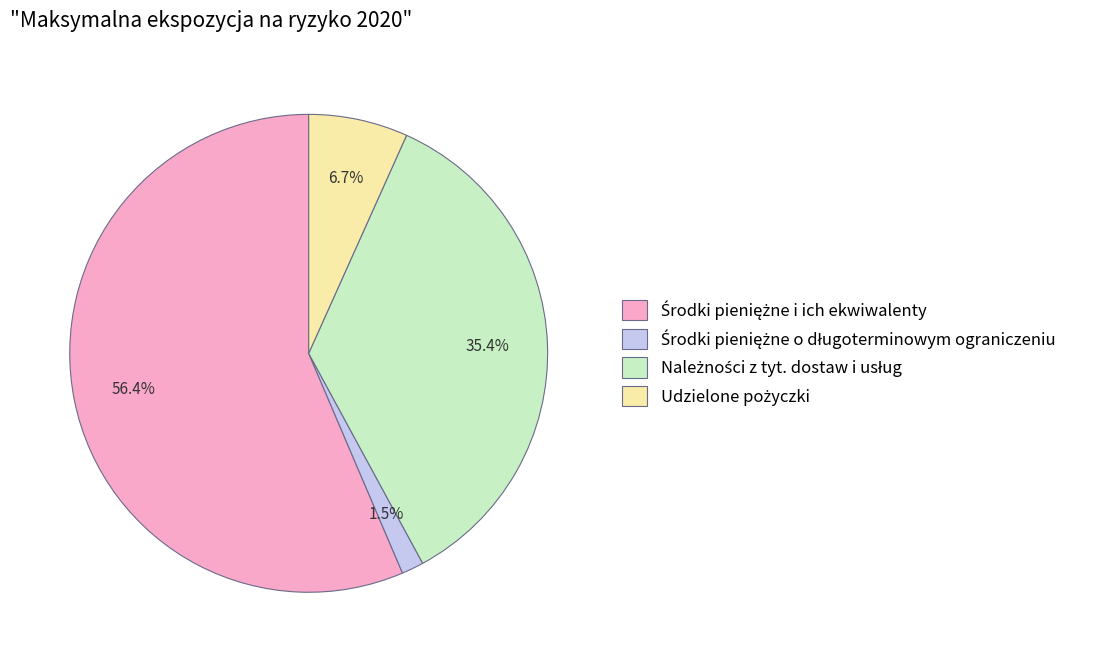

Is there a majority slice in this chart?

Yes